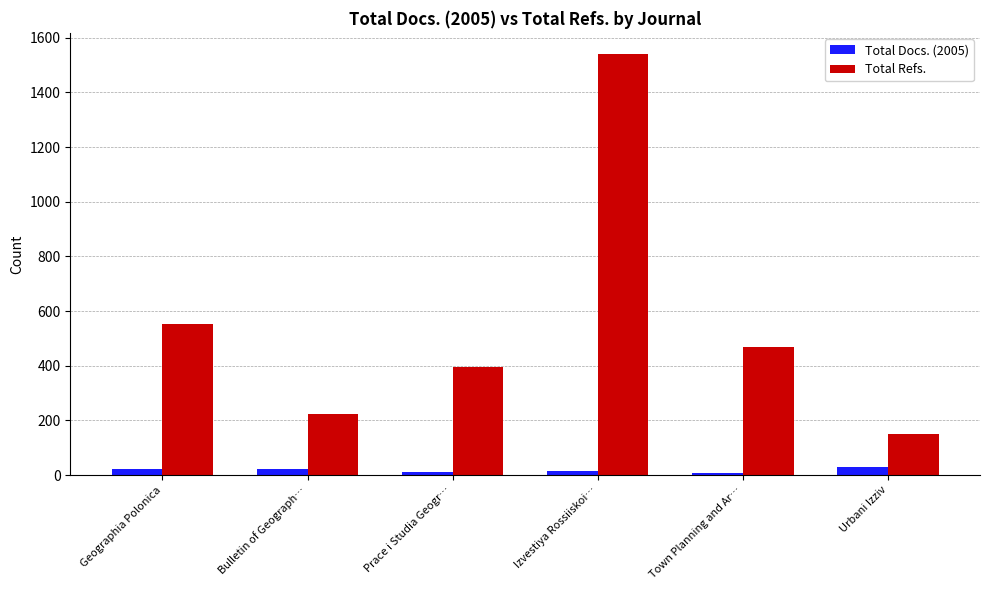

How many series are shown in this chart?

2